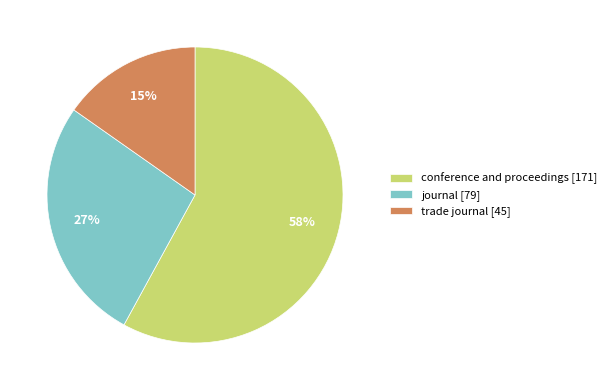

Which slice is the smallest?

trade journal